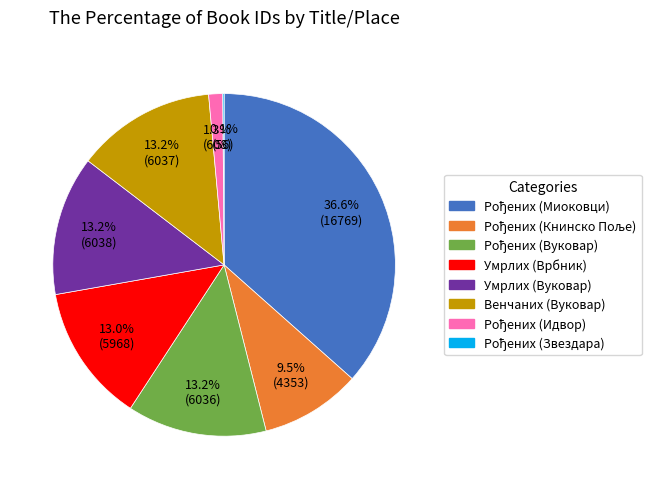

Does any single category account for the majority?

No